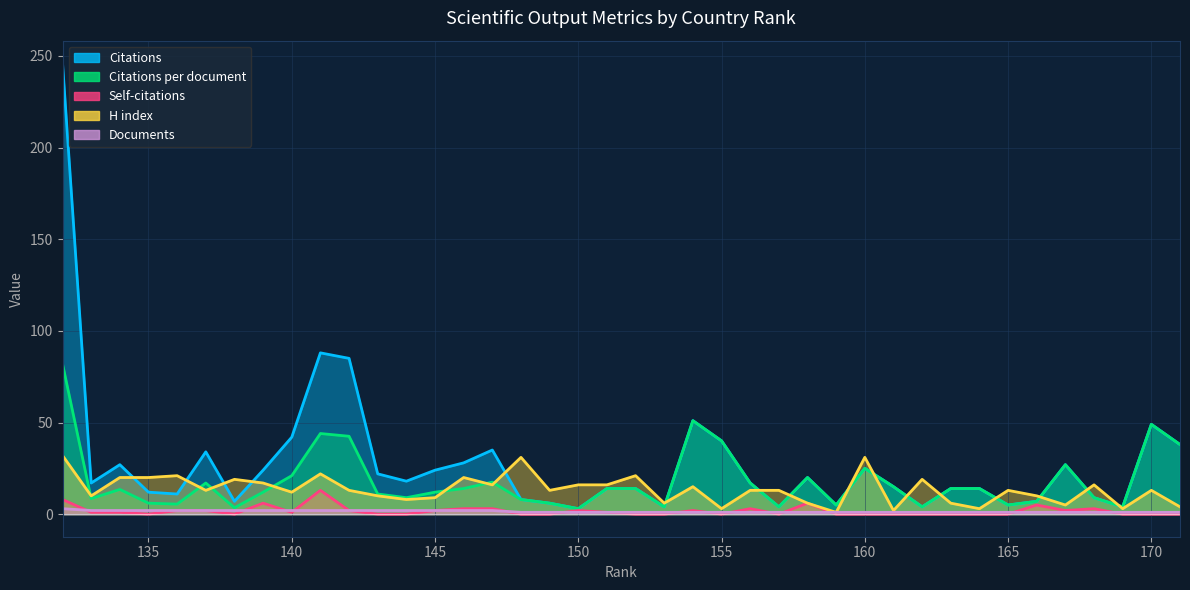

Which series changed the most between 169 and 154?

Citations